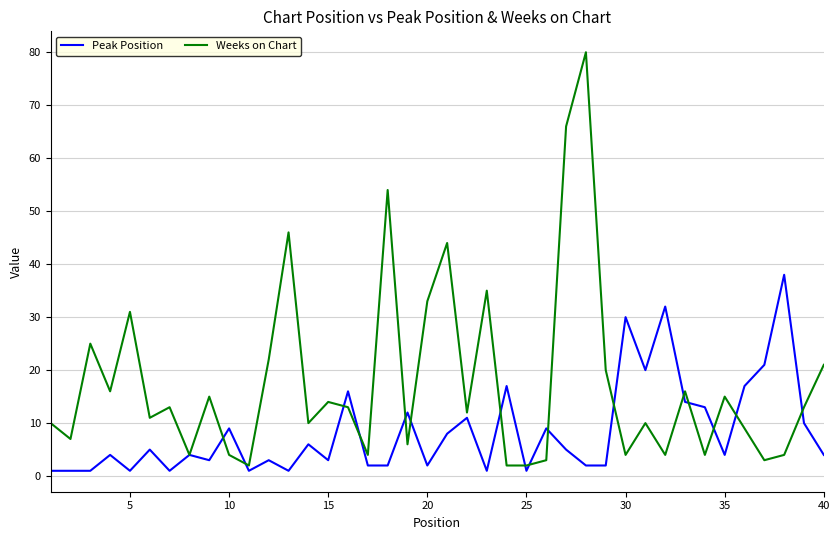

True or false: Peak Position has more than 1 points higher than both neighbors.

True